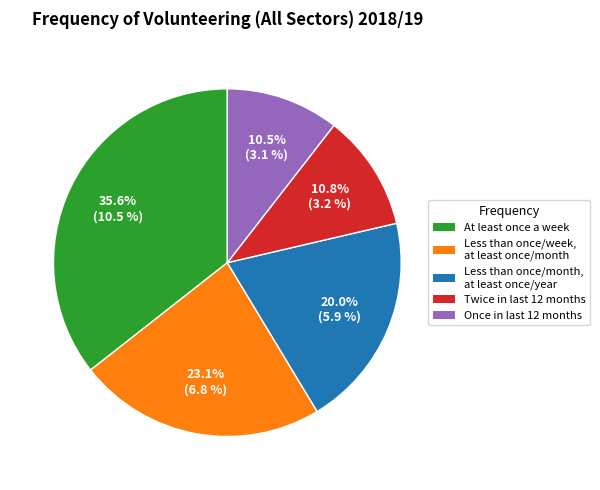

To the nearest percent, what is the difference between the largest and smallest slice percentages?

25%